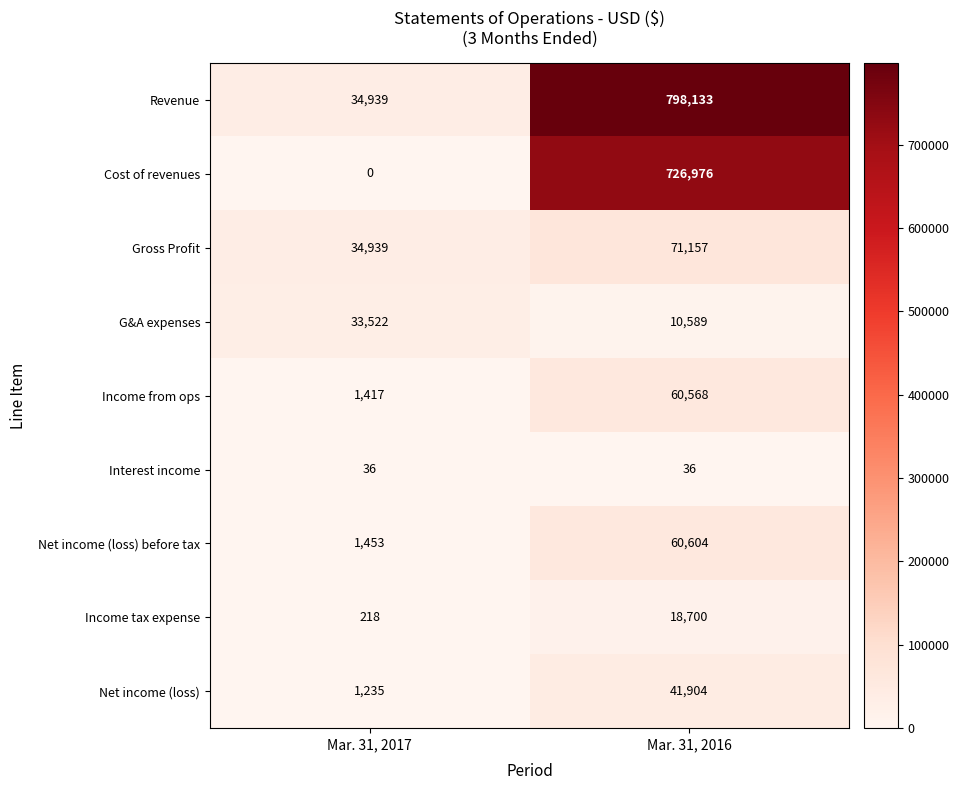

What is the lowest value of the Income from ops series?

1417